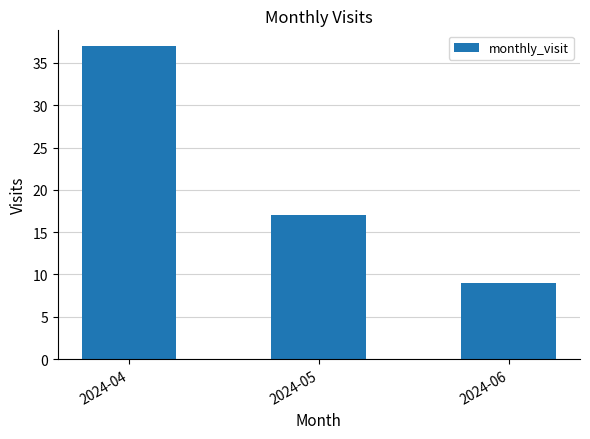

The chart shows a value of 4 at 2024-06. True or false?

False